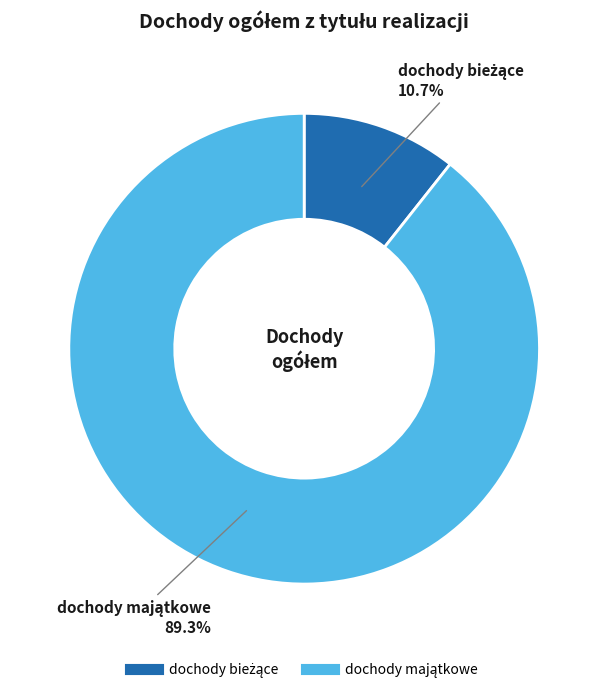

Does any single category account for the majority?

Yes